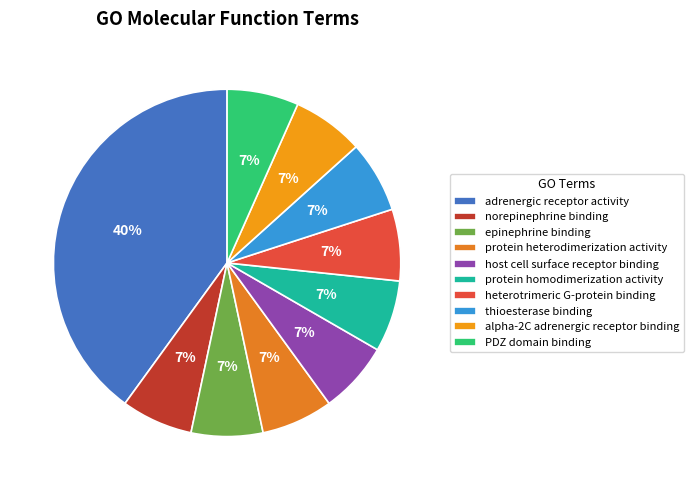

How many slices are in this pie chart?

10